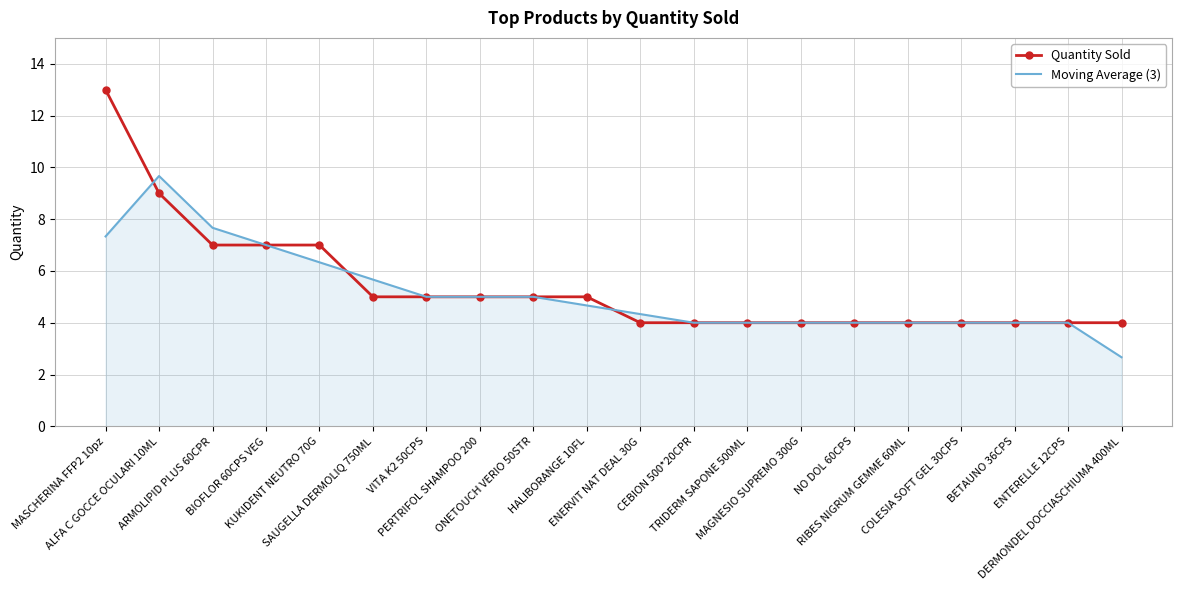

What is the total value across all series at PERTRIFOL SHAMPOO 200?

10.0